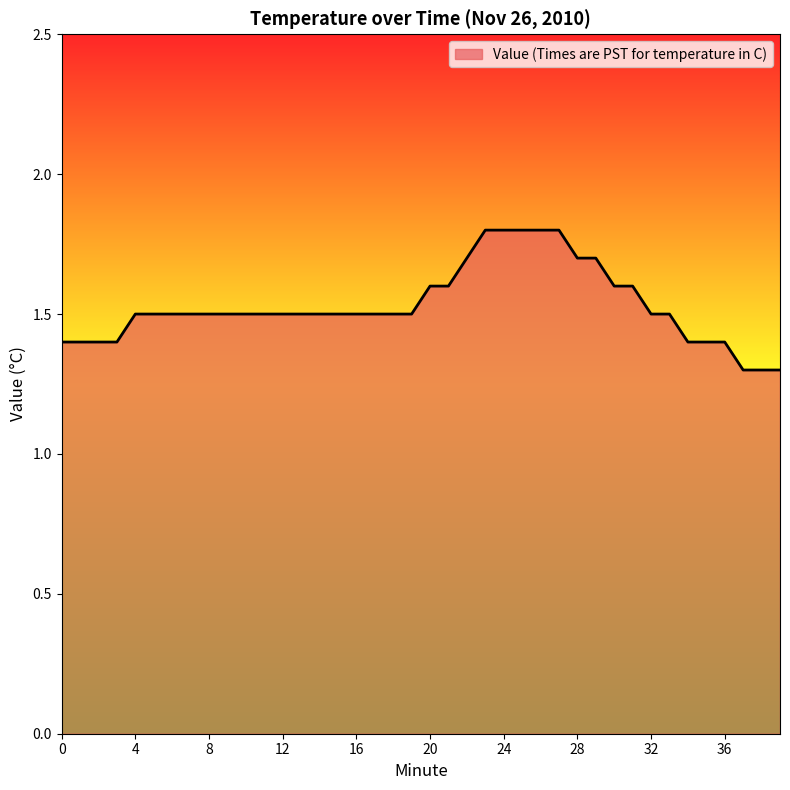

What is the maximum value shown in the chart?

1.8